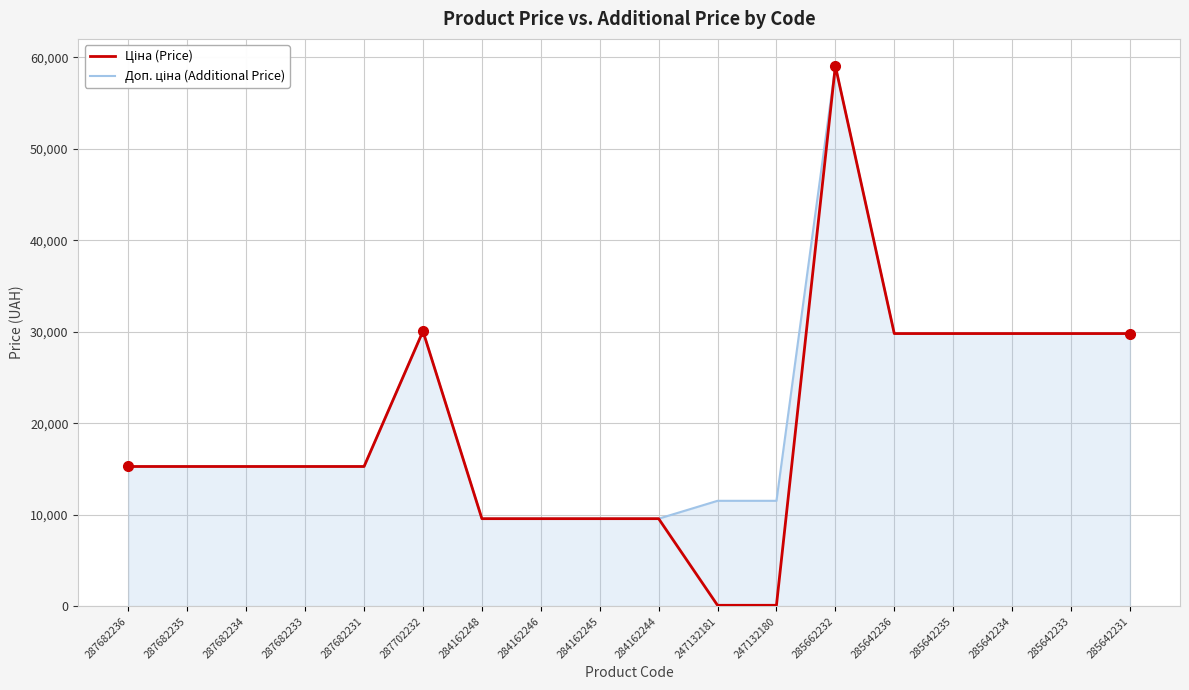

How many series are shown in this chart?

2